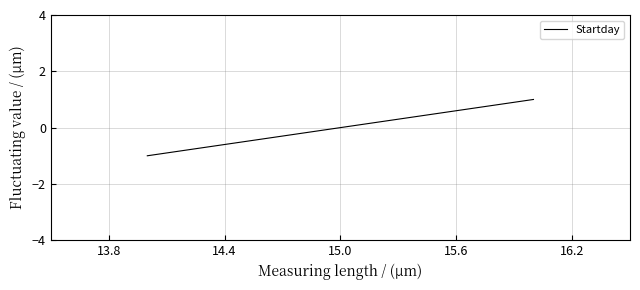

Count the number of data series in this chart.

1